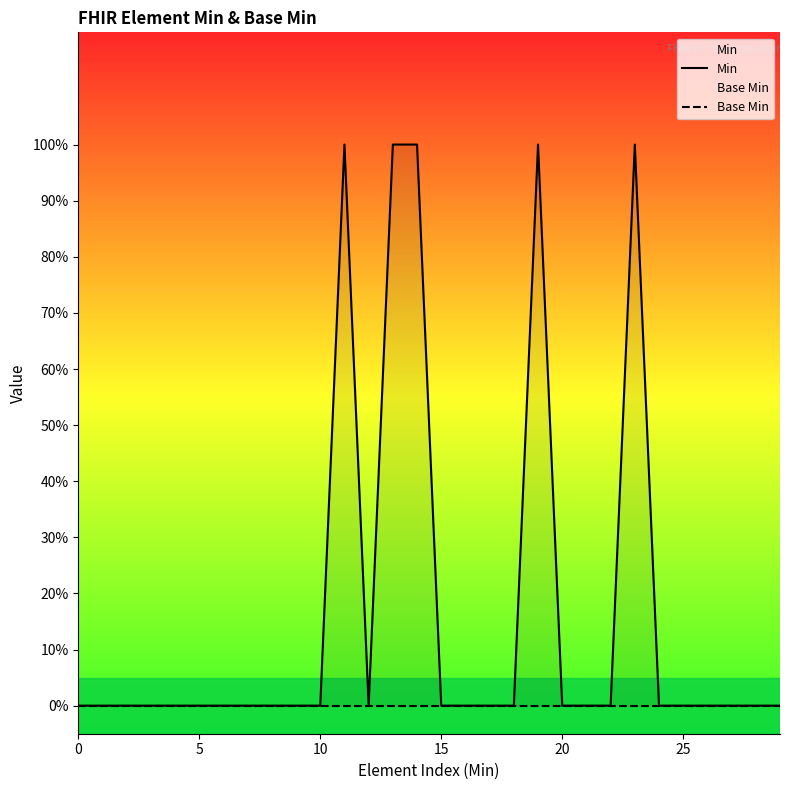

How many lines are shown in the chart?

2